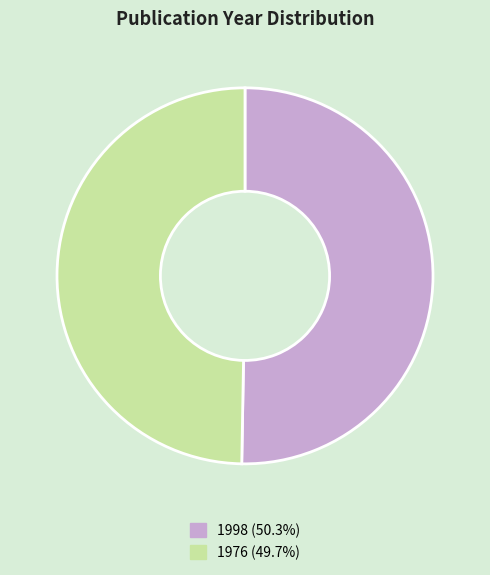

Is the sum of 1998 and 1976 greater than half?

Yes